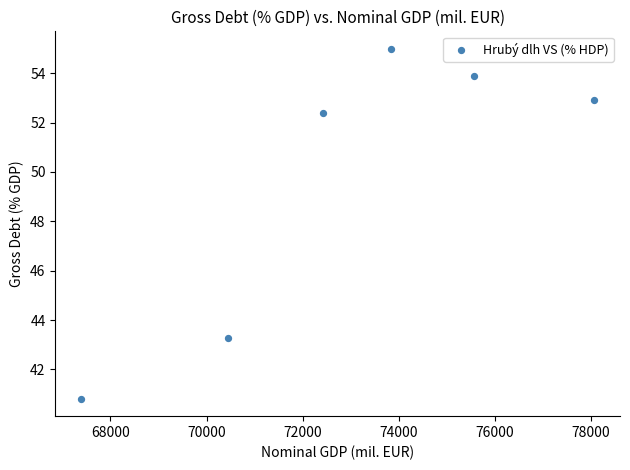

What Y value in the scatter plot is closest to 47?

43.3